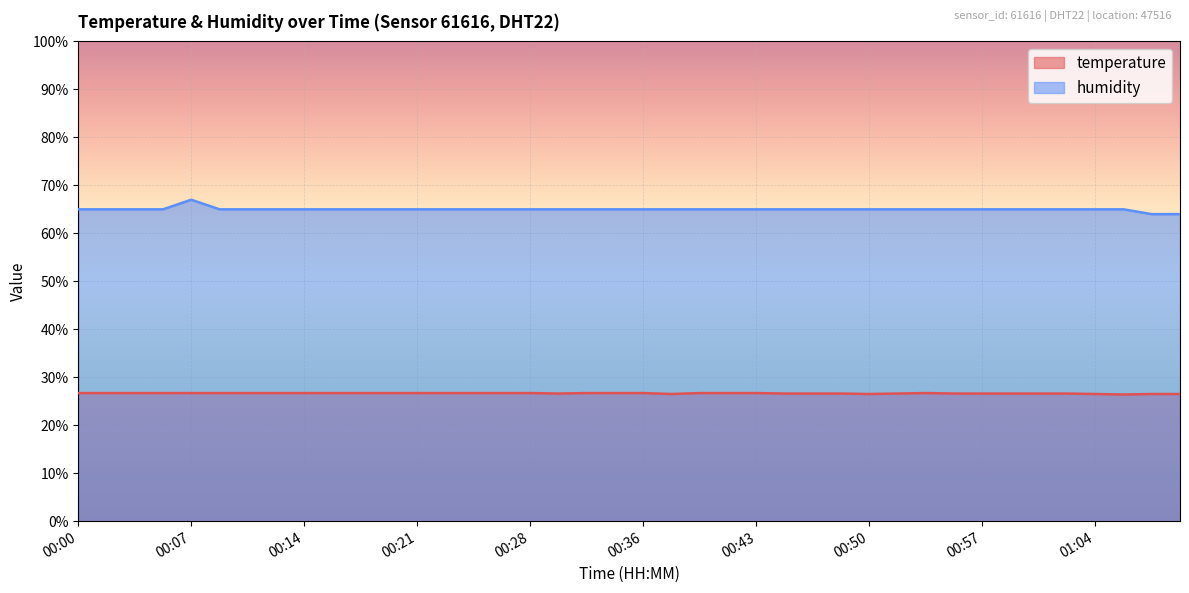

Which has a higher value, 00:48 or 00:43?

00:43